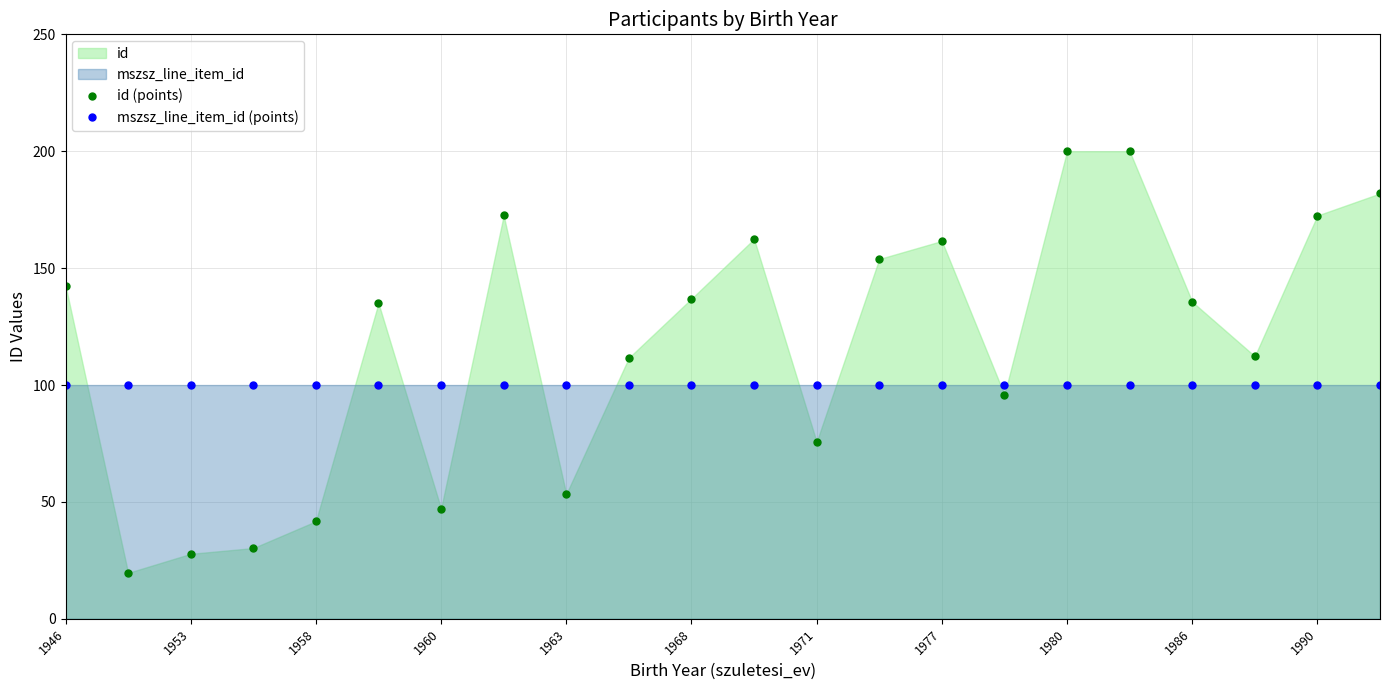

What is the difference between the maximum and minimum values in the id (points) series?

180.4